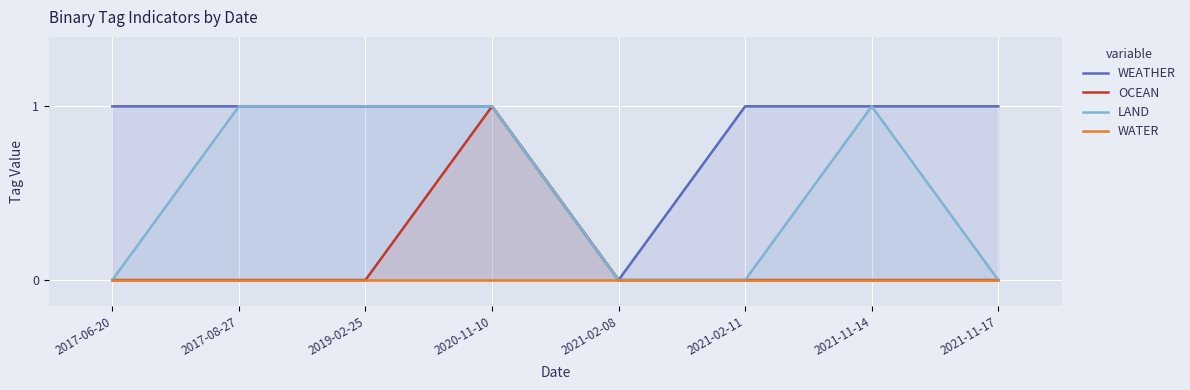

Reading right to left, transcribe all the data shown in this chart.

WEATHER: 2021-11-17=1	2021-11-14=1	2021-02-11=1	2021-02-08=0	2020-11-10=1	2019-02-25=1	2017-08-27=1	2017-06-20=1
OCEAN: 2021-11-17=0	2021-11-14=0	2021-02-11=0	2021-02-08=0	2020-11-10=1	2019-02-25=0	2017-08-27=0	2017-06-20=0
LAND: 2021-11-17=0	2021-11-14=1	2021-02-11=0	2021-02-08=0	2020-11-10=1	2019-02-25=1	2017-08-27=1	2017-06-20=0
WATER: 2021-11-17=0	2021-11-14=0	2021-02-11=0	2021-02-08=0	2020-11-10=0	2019-02-25=0	2017-08-27=0	2017-06-20=0